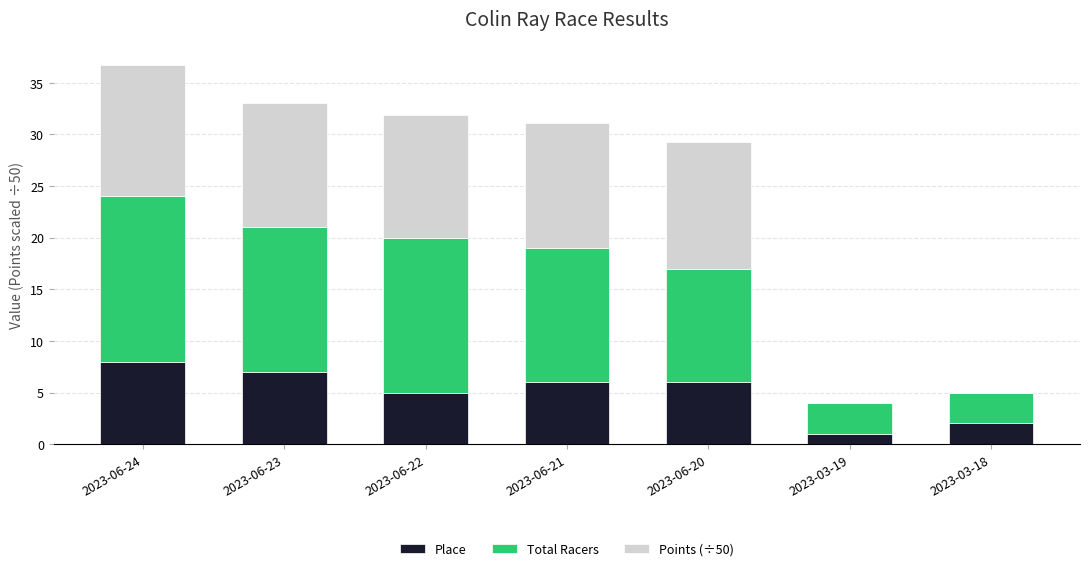

Reading left to right, list the values for the Place series.

2023-06-24=8.0	2023-06-23=7.0	2023-06-22=5.0	2023-06-21=6.0	2023-06-20=6.0	2023-03-19=1.0	2023-03-18=2.0